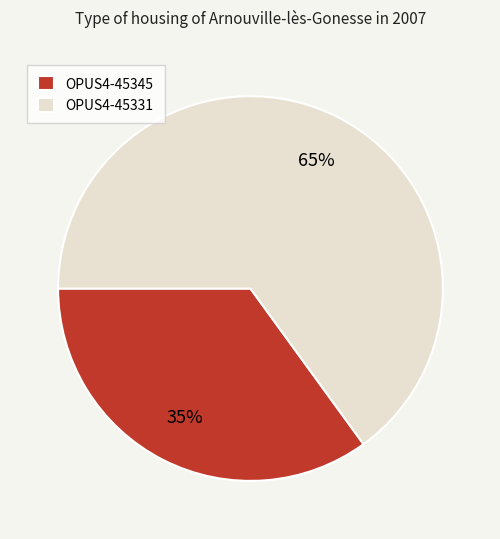

Count the number of slices in the pie.

2